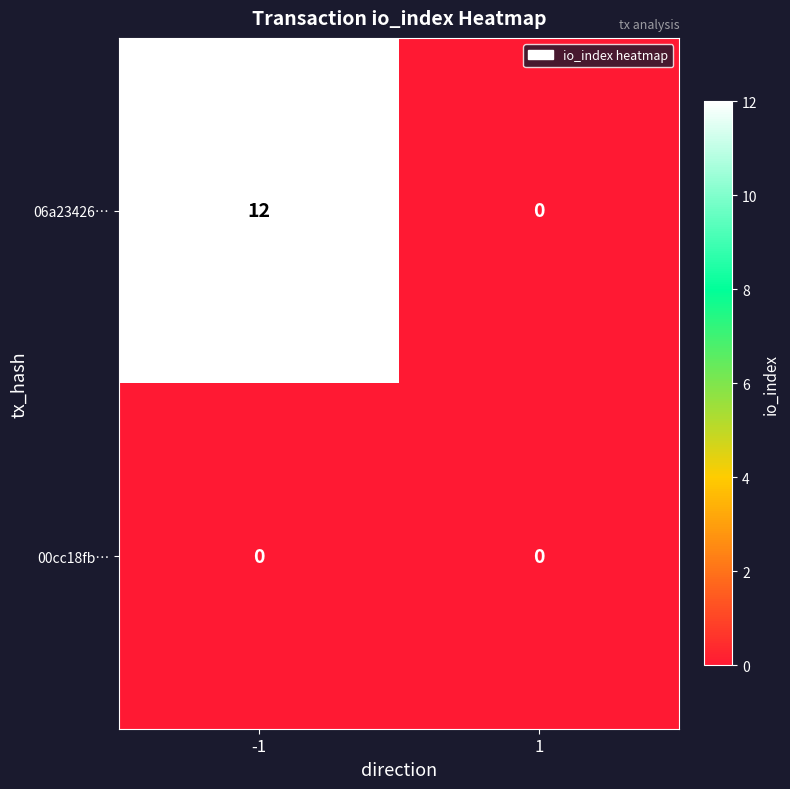

What value does the 06a23426… series have at -1?

12